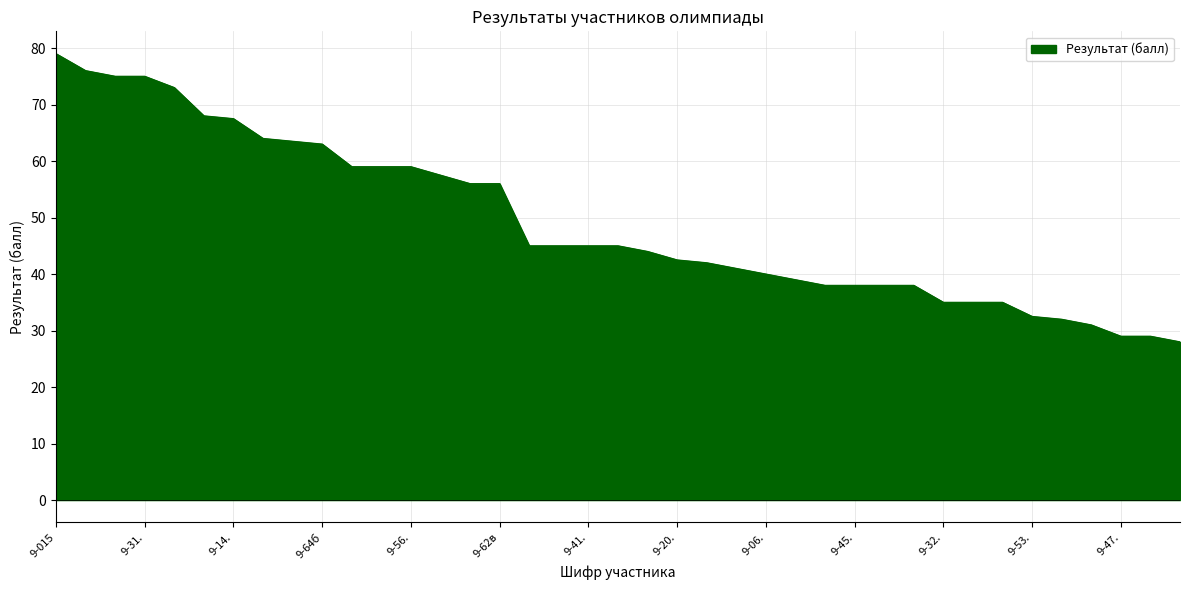

Count the number of data series in this chart.

1